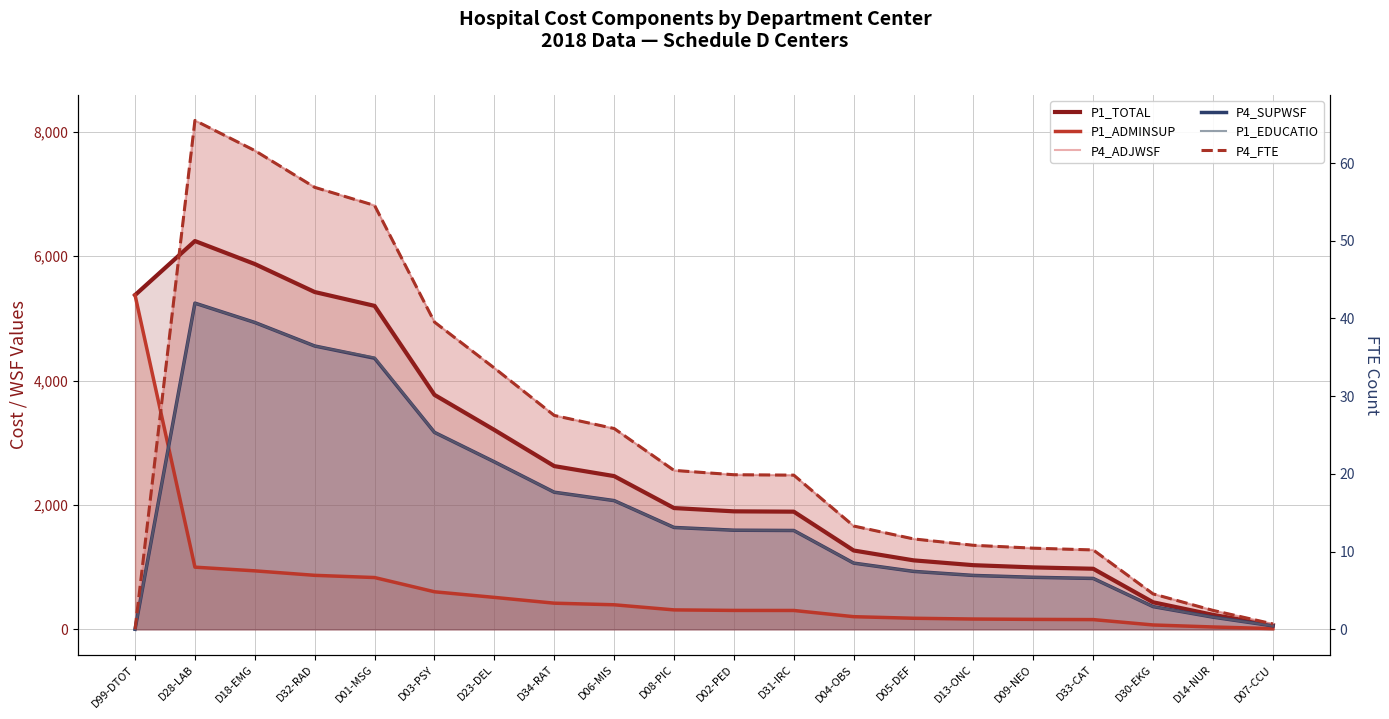

The P4_SUPWSF series shows 17.7 at D07-CCU. True or false?

False